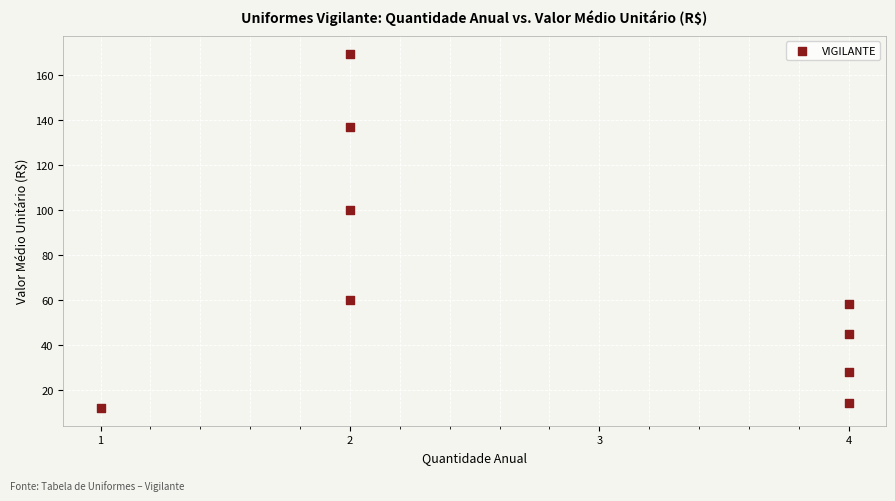

What is the average Y value?

69.3